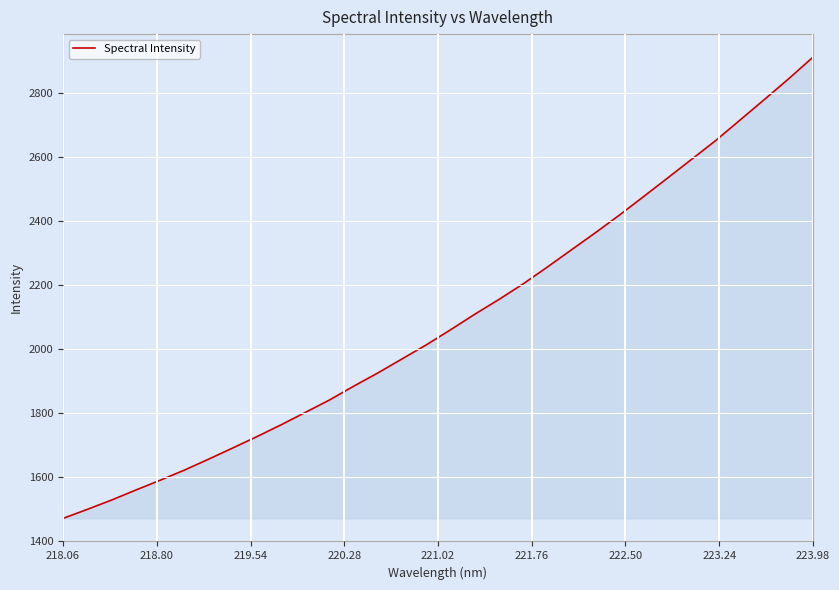

What is the difference between the second highest and minimum values?

1374.1